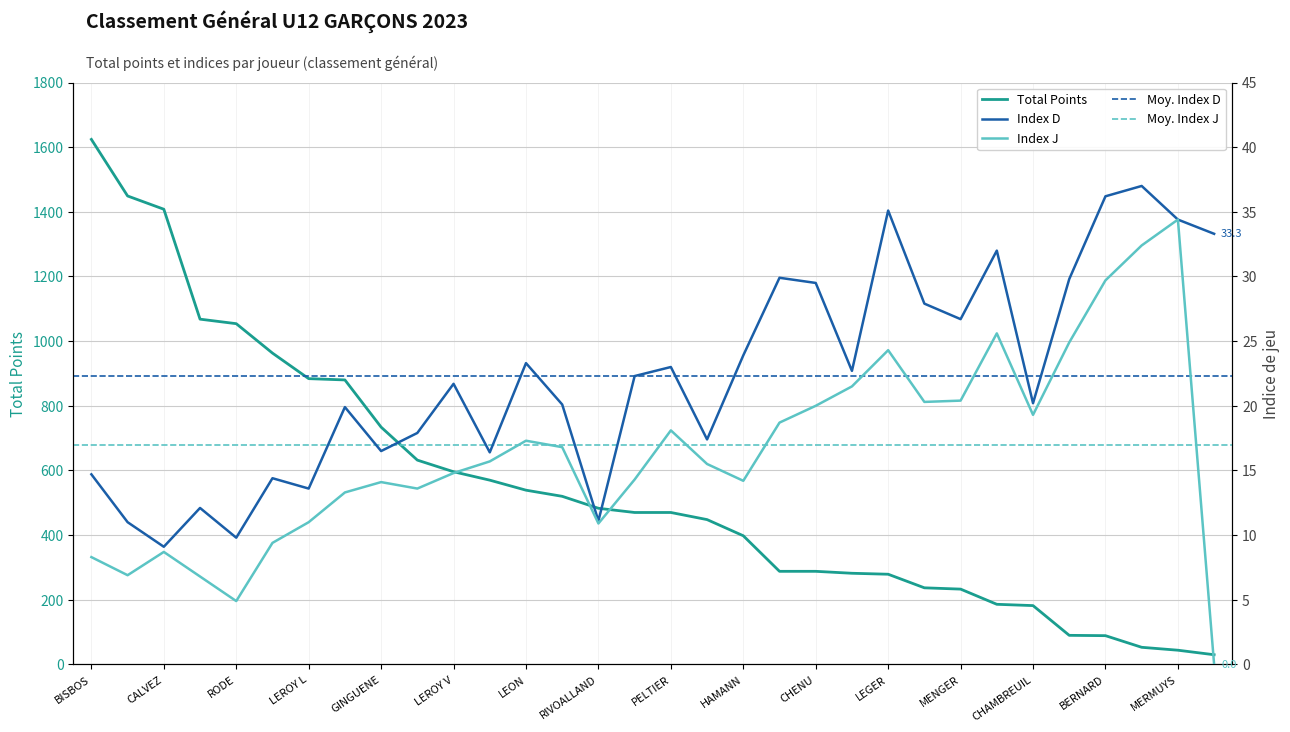

What is the highest value of the Total Points series?

1624